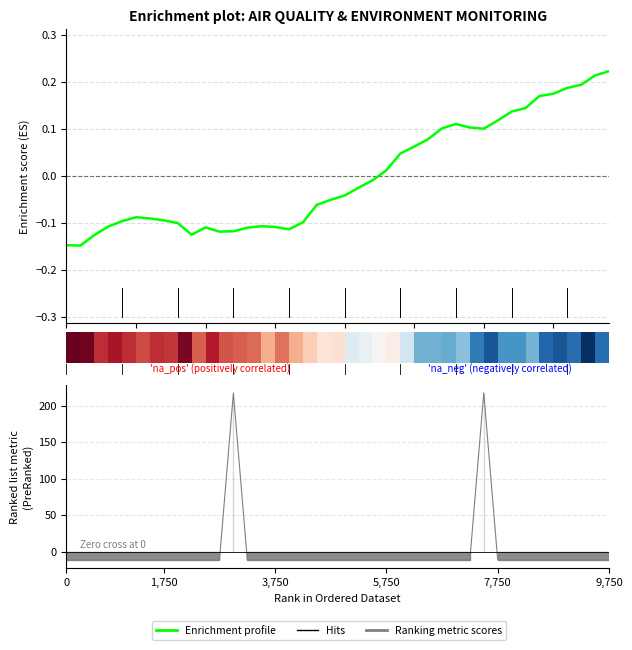

Reading left to right, transcribe all the data shown in this chart.

-0.1	-0.1	-0.1	-0.1	-0.1	-0.1	-0.1	-0.1	-0.1	-0.1	-0.1	-0.1	-0.1	-0.1	-0.1	-0.1	-0.1	-0.1	-0.1	-0.1	-0.0	-0.0	-0.0	0.0	0.0	0.1	0.1	0.1	0.1	0.1	0.1	0.1	0.1	0.1	0.2	0.2	0.2	0.2	0.2	0.2